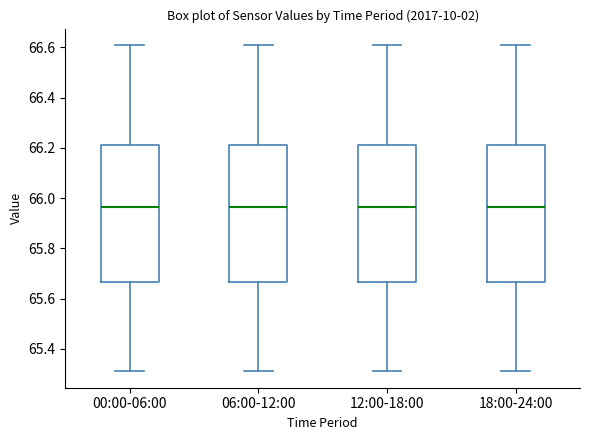

Reading left to right, read every box against the y-axis: the position of its median line, the range the box covers, and the ends of its whiskers. The values are not printed on the chart, so give them approximately, as read against the axis.

00:00-06:00: median 65.96, box 65.66 to 66.22, whiskers 65.32 to 66.62
06:00-12:00: median 65.96, box 65.66 to 66.22, whiskers 65.32 to 66.62
12:00-18:00: median 65.96, box 65.66 to 66.22, whiskers 65.32 to 66.62
18:00-24:00: median 65.96, box 65.66 to 66.22, whiskers 65.32 to 66.62